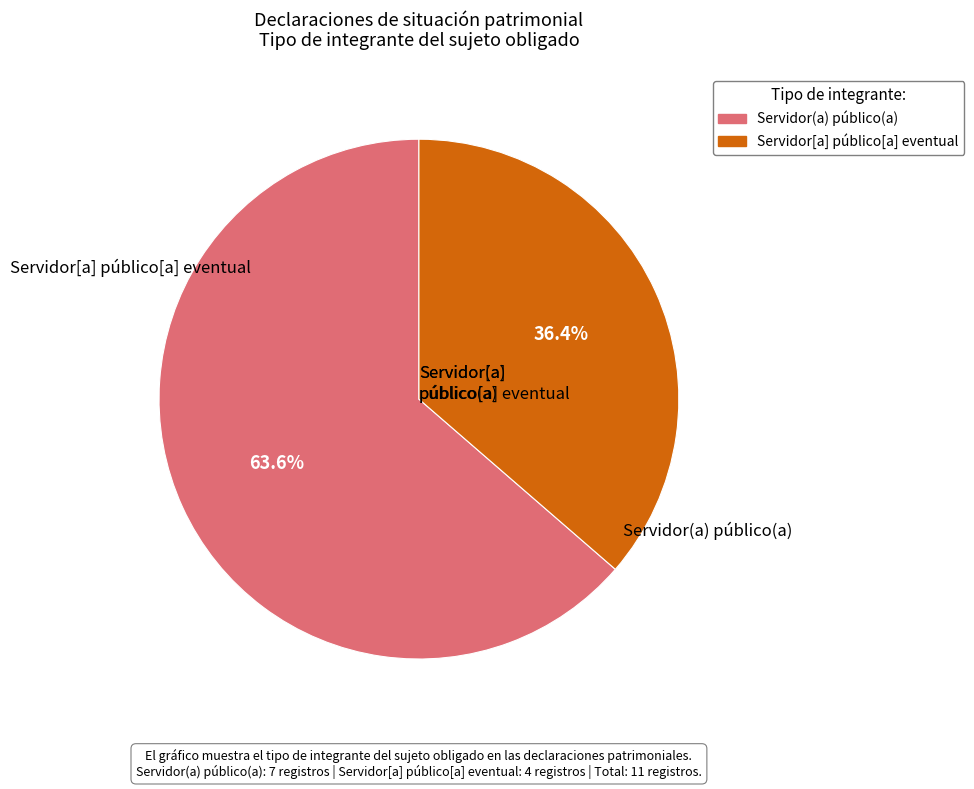

The Servidor[a] público[a] eventual slice represents 48% of the pie. True or false?

False